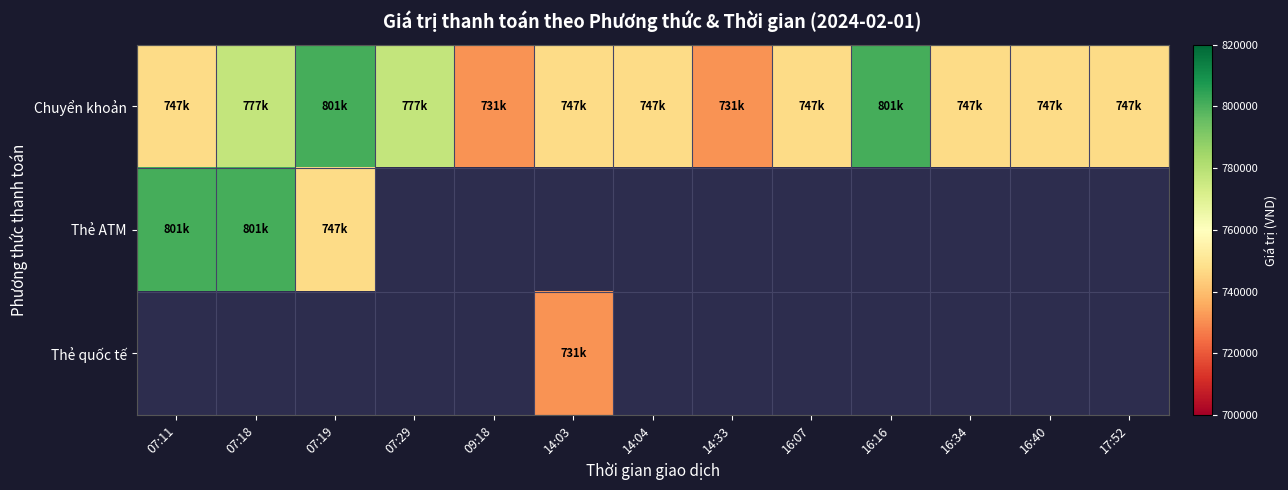

How many series are shown in this chart?

3